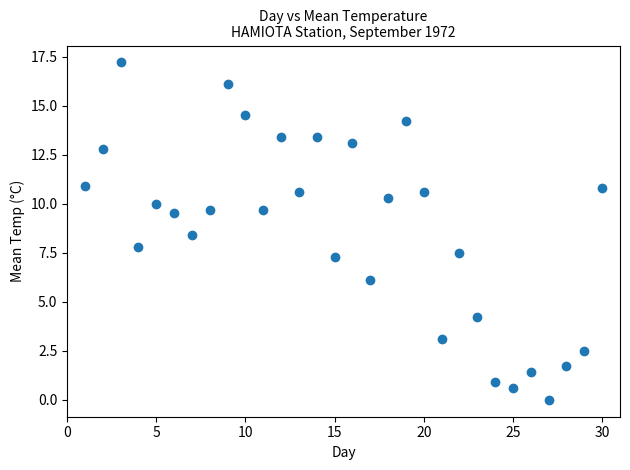

What is the range of Y values (max minus min)?

17.2